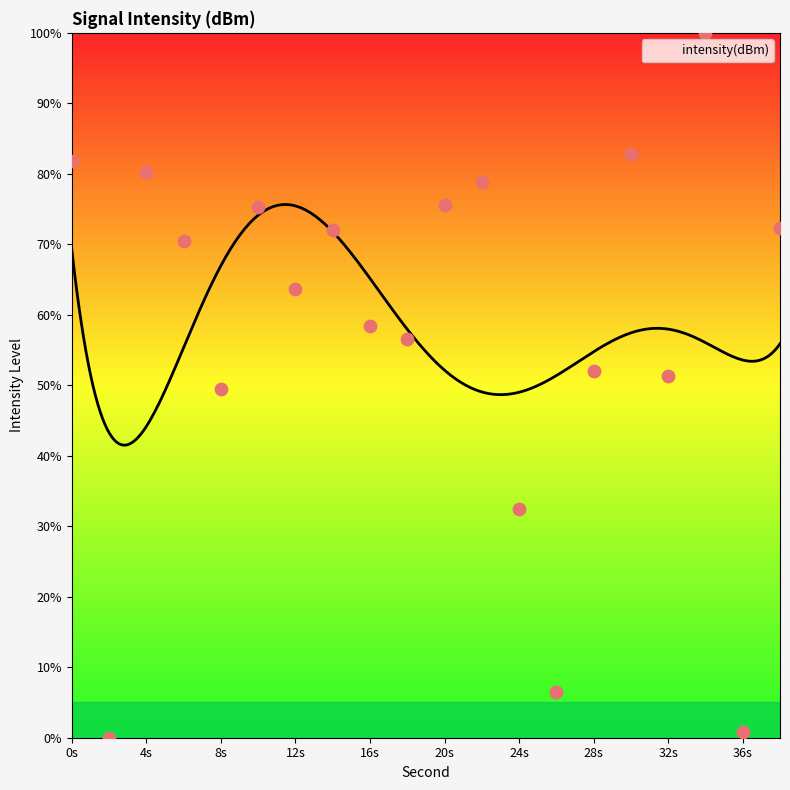

What is the ratio of the value at 34 to the value at 10?

1.3